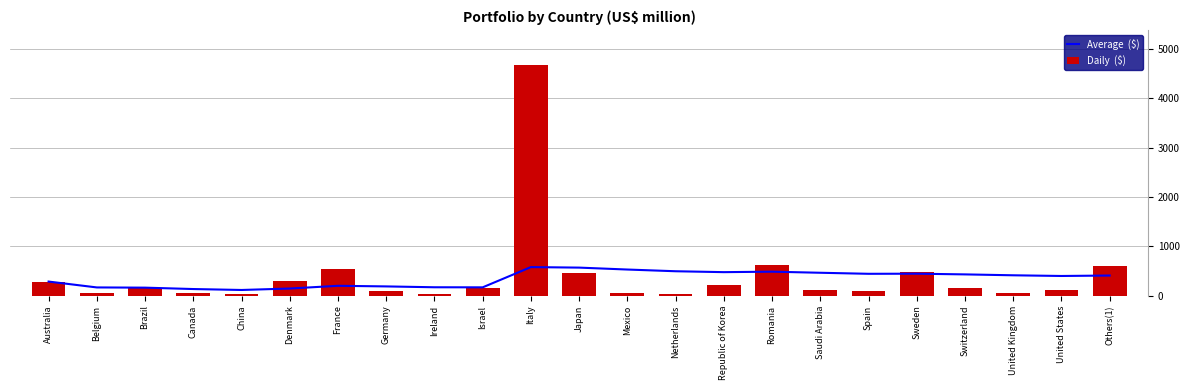

What is the value of the Average  ($) bar at the 9th from the left?

169.9